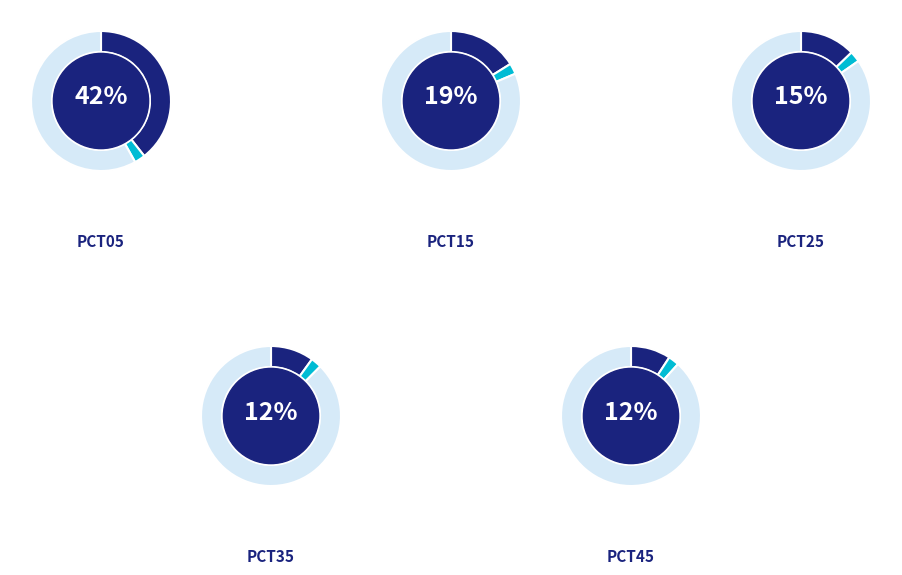

Does pct05 represent more than half of the total?

No